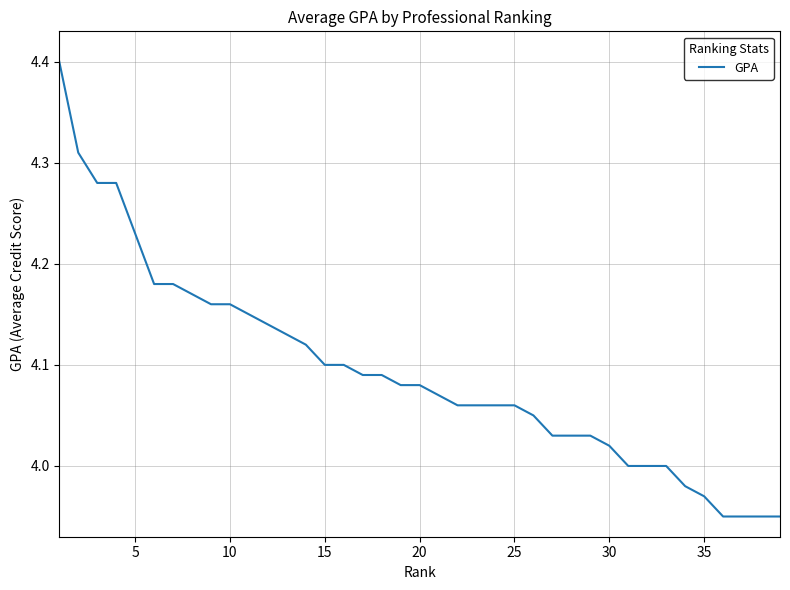

What is the greatest value displayed?

4.4